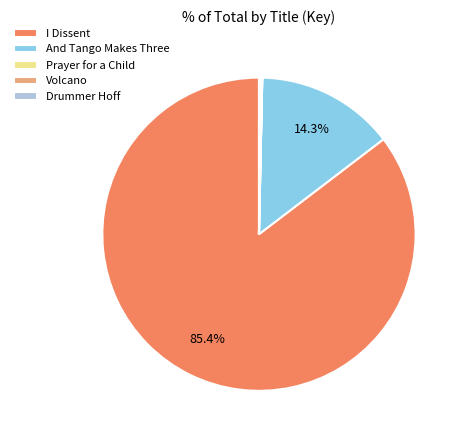

Which category accounts for the majority?

I Dissent